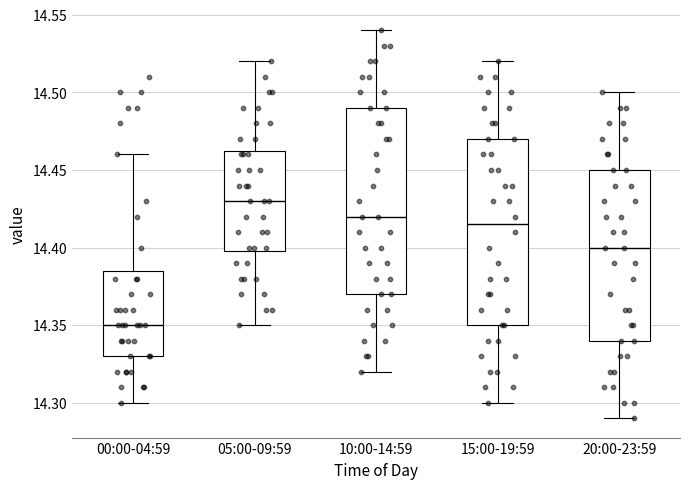

Which box has the lowest median line?

00:00-04:59